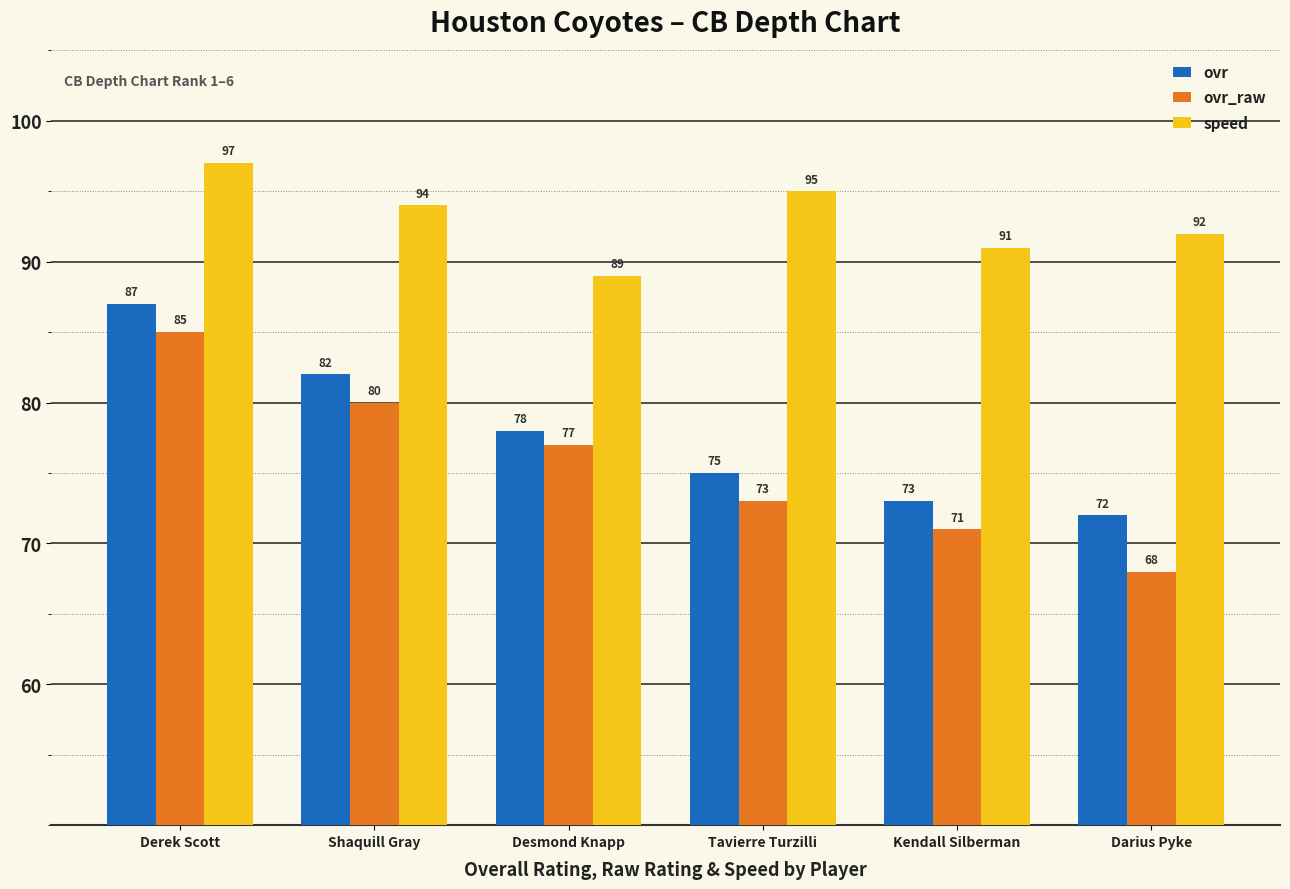

Reading left to right, list all the values displayed in this chart.

ovr: 87	82	78	75	73	72
ovr_raw: 85	80	77	73	71	68
speed: 97	94	89	95	91	92